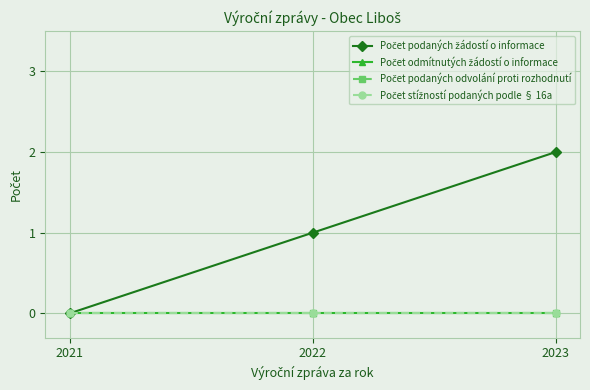

Does the chart have visible grid lines?

Yes